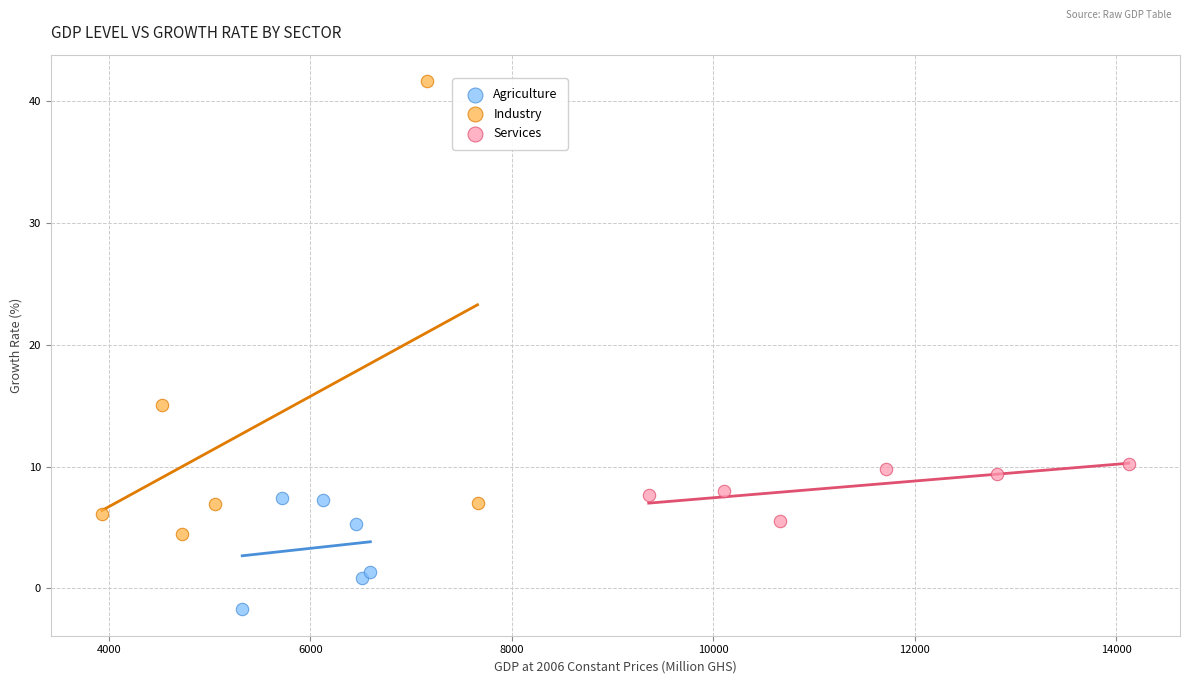

Which series contains the highest Y value?

Industry